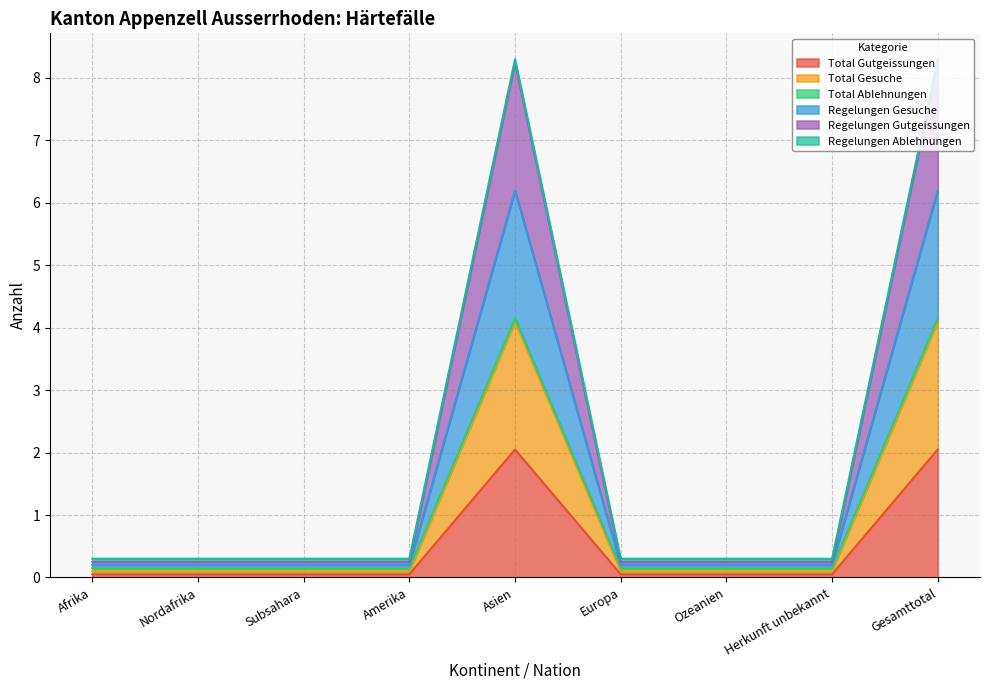

Which label corresponds to the largest value in the chart?

Asien